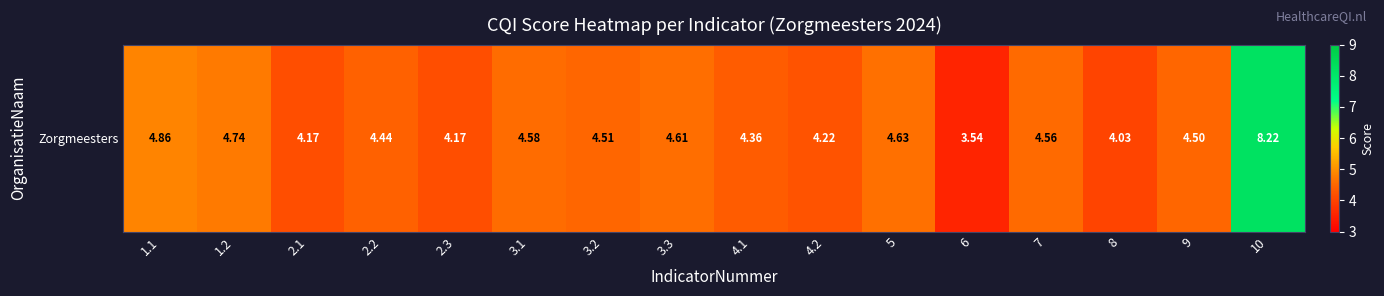

Approximately how many times larger is the value at 3.2 compared to 3.1?

1.0